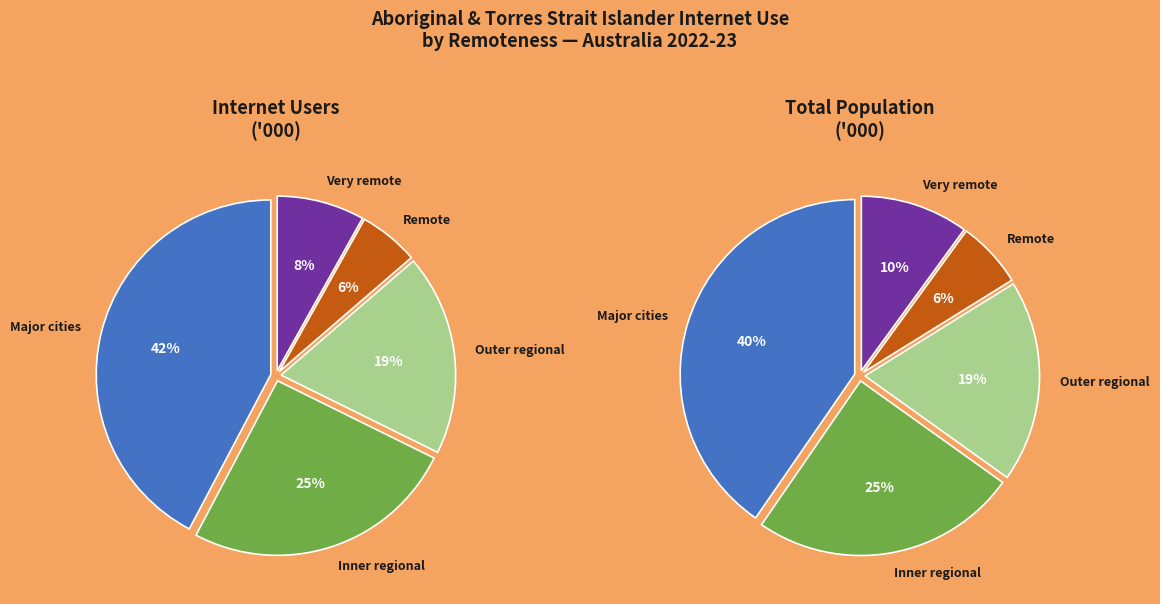

Rank the categories by value from lowest to highest.

Remote, Very remote, Outer regional, Inner regional, Major cities